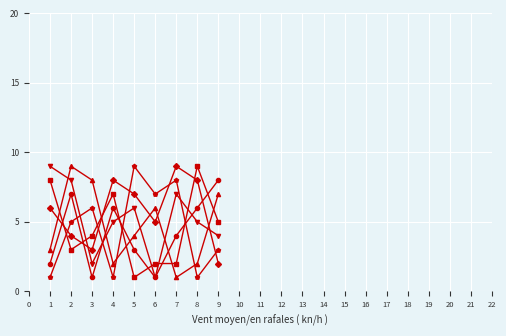

What is the maximum value shown in the chart?

9